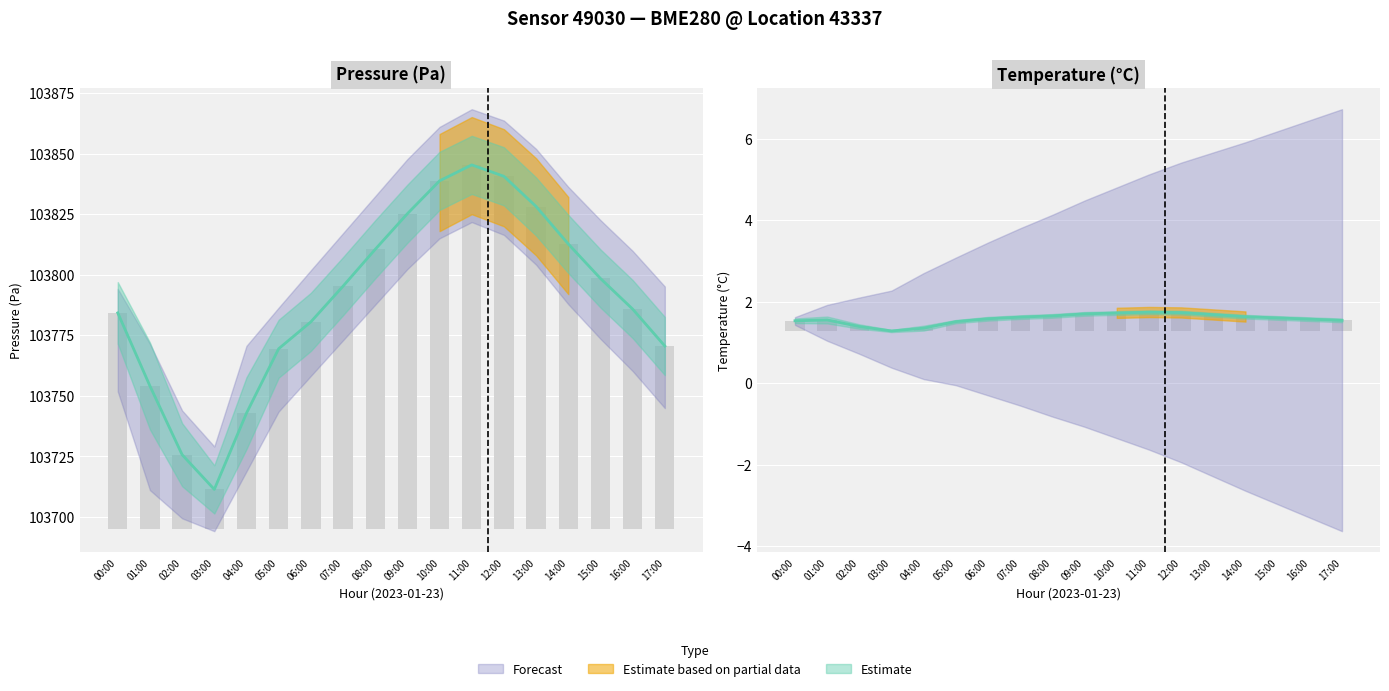

At how many categories does at least one series exceed 78759?

18